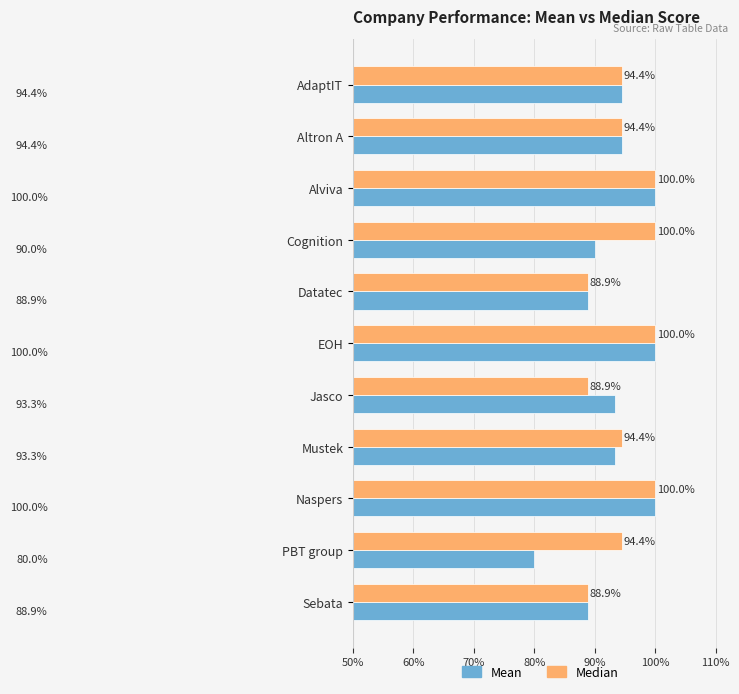

What are all the series names shown in the legend?

Mean, Median